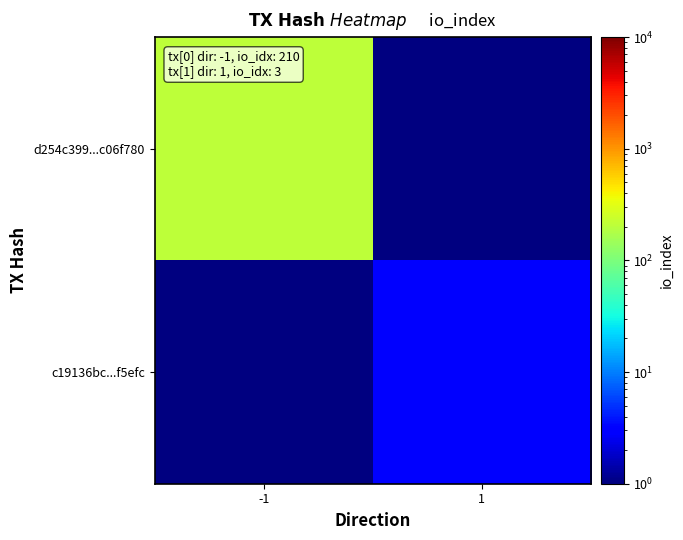

What is the minimum value shown in the chart?

3.0